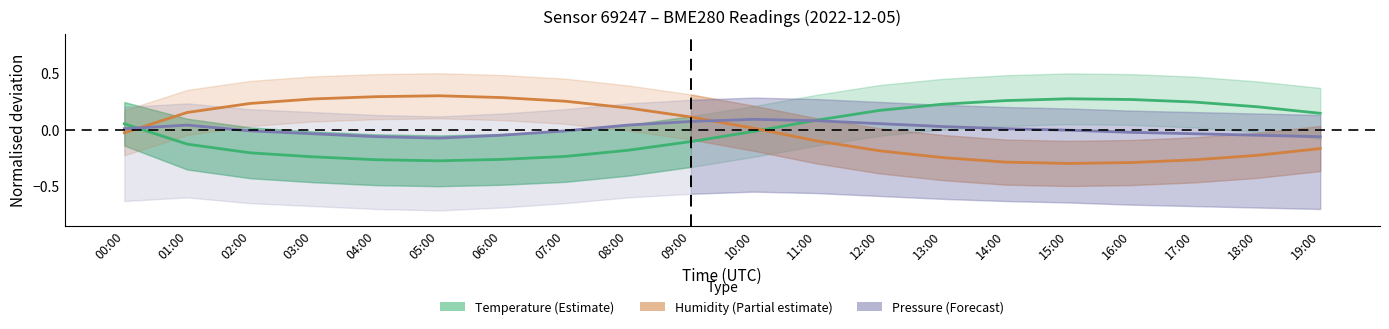

The value of Temperature (Estimate) at 10:00 is -0.0. True or false?

True